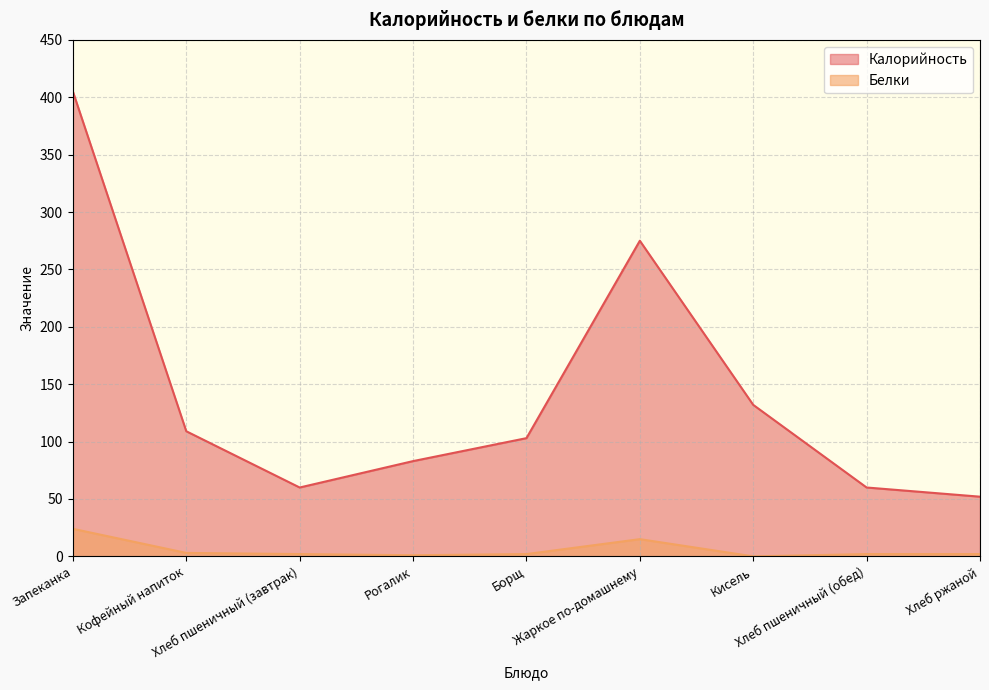

List the series in order of their overall mean, highest first.

Калорийность, Белки